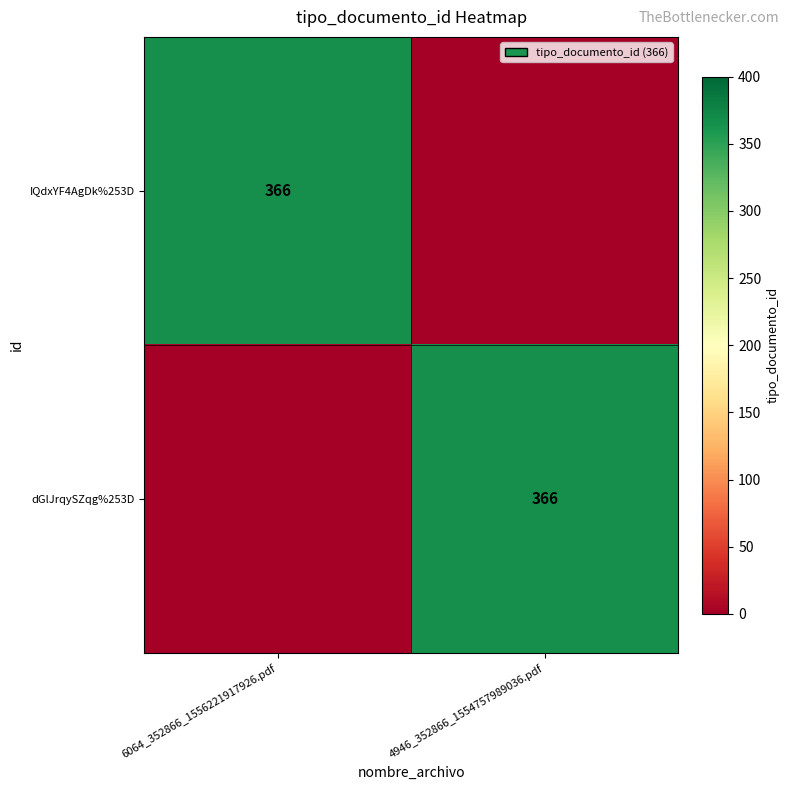

The dGlJrqySZqg%253D series shows 565 at 4946_352866_1554757989036.pdf. True or false?

False